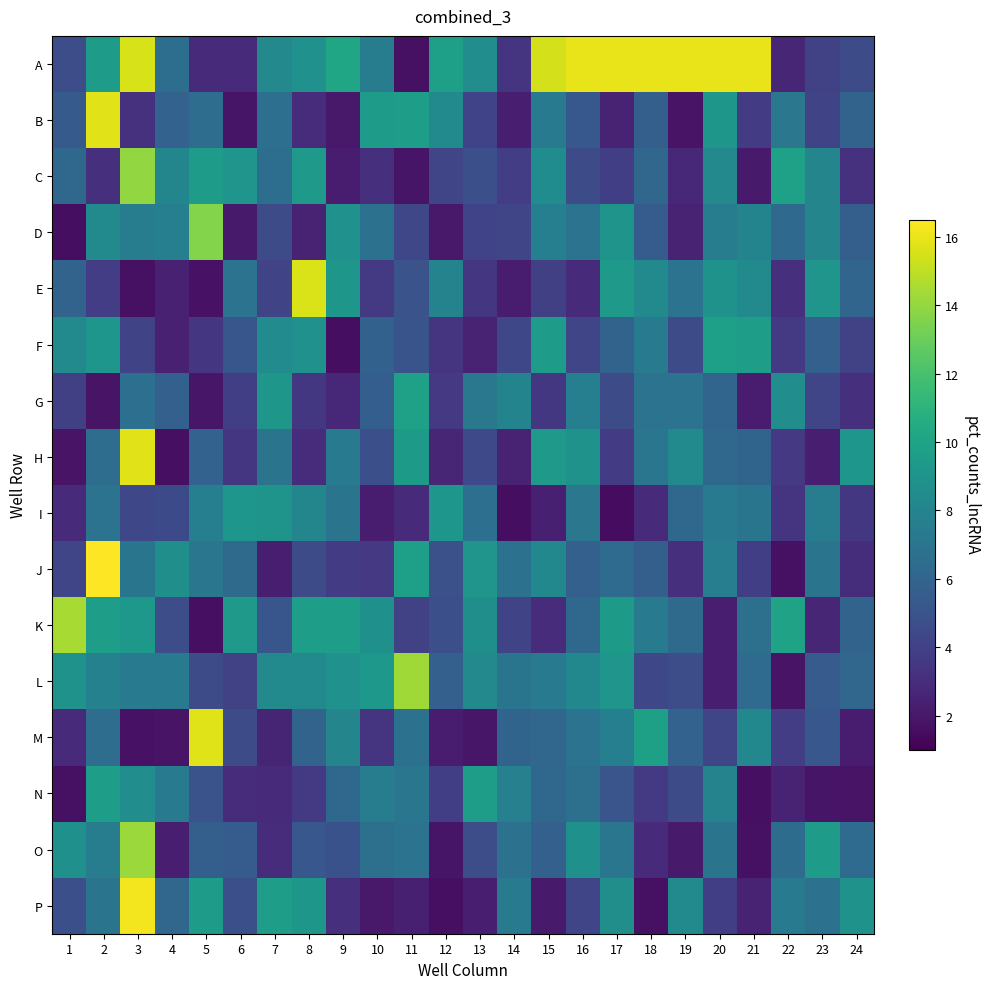

Which series has the largest total across all categories?

A